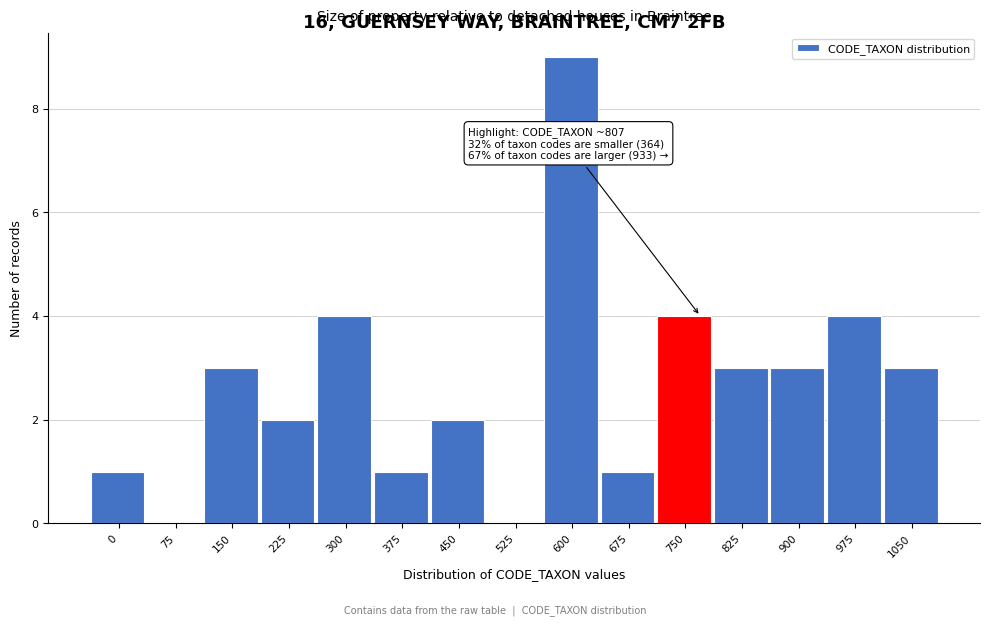

Reading left to right, what are all the values shown in this chart?

0=1	75=0	150=3	225=2	300=4	375=1	450=2	525=0	600=9	675=1	750=4	825=3	900=3	975=4	1050=3